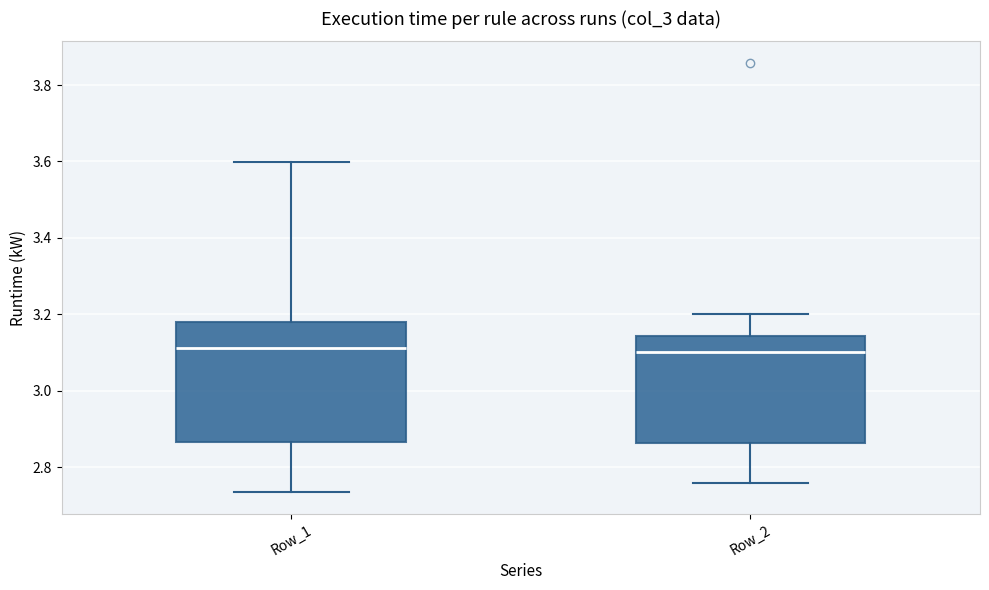

Reading left to right, read every box against the y-axis: the position of its median line, the range the box covers, and the ends of its whiskers. The values are not printed on the chart, so give them approximately, as read against the axis.

Row_1: median 3.12, box 2.86 to 3.18, whiskers 2.74 to 3.60
Row_2: median 3.10, box 2.86 to 3.14, whiskers 2.76 to 3.20